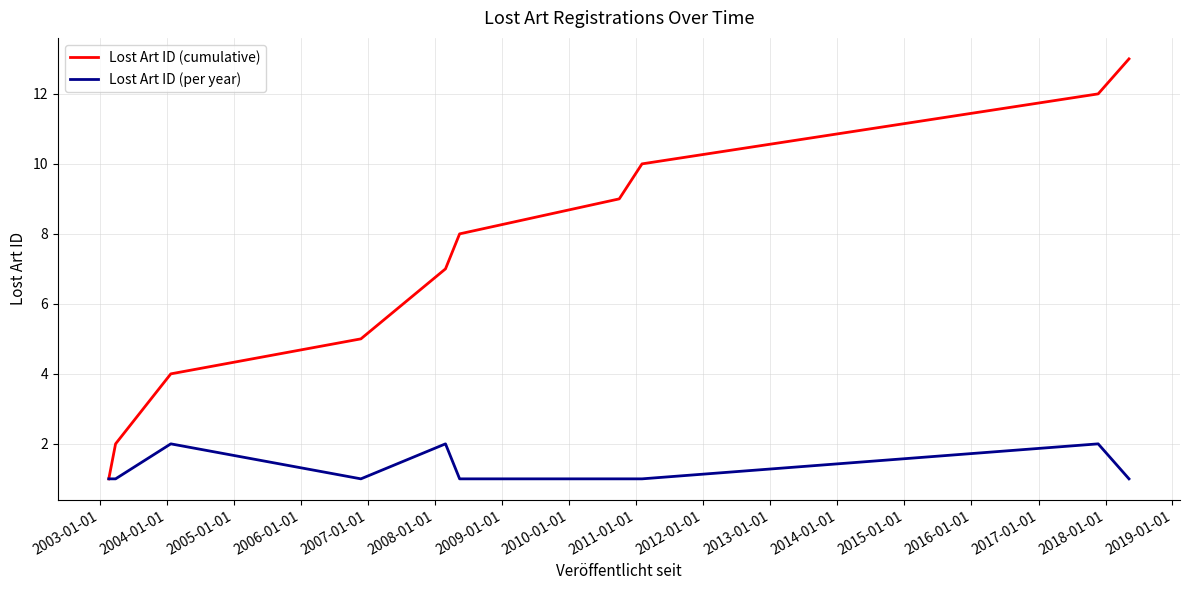

Which series has the largest range (max minus min)?

Lost Art ID (cumulative)